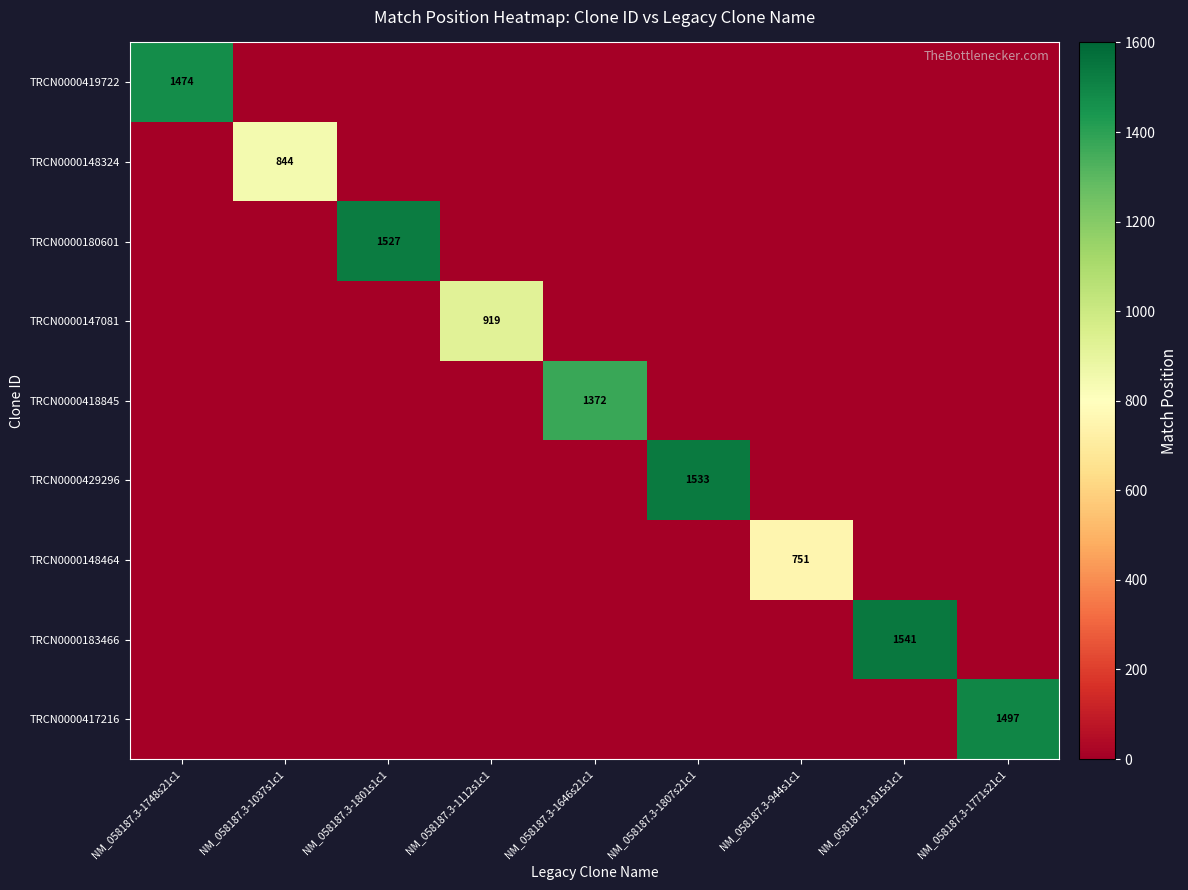

True or false: TRCN0000180601 has a value of 1527 at NM_058187.3-1801s1c1.

True